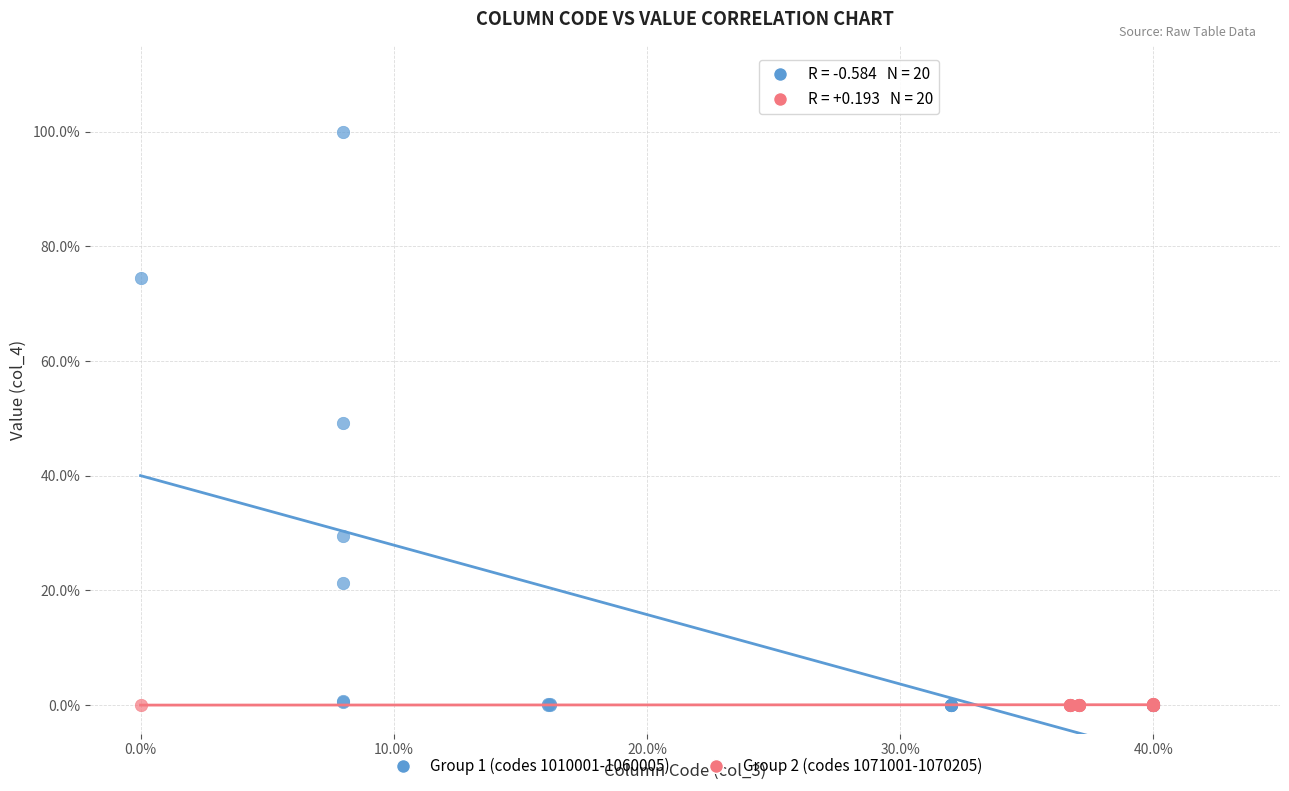

Which series has the largest Y range (max minus min)?

Group 1 (codes 1010001-1060005)